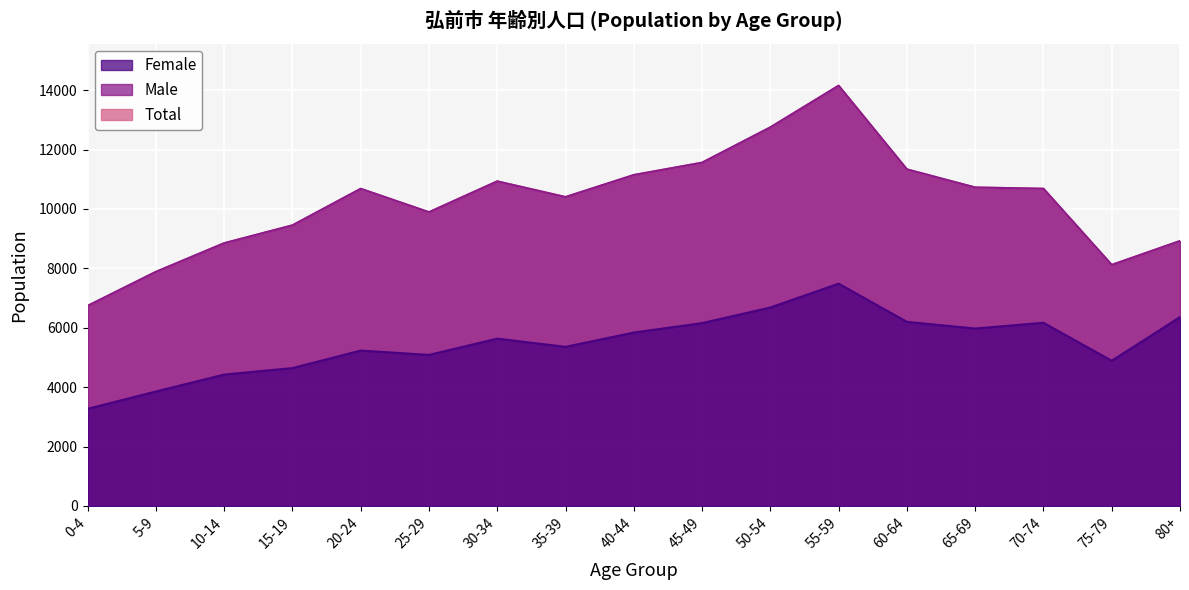

What is the greatest value displayed?

14149